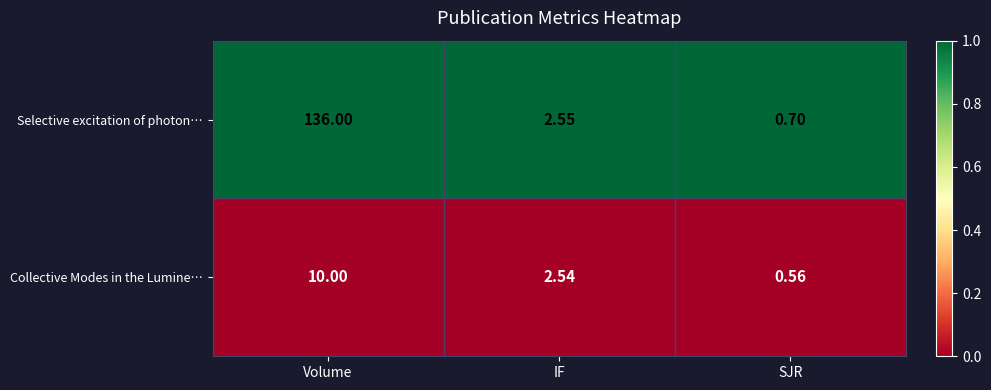

Which category has the lowest value in the Selective excitation of photon… series?

SJR